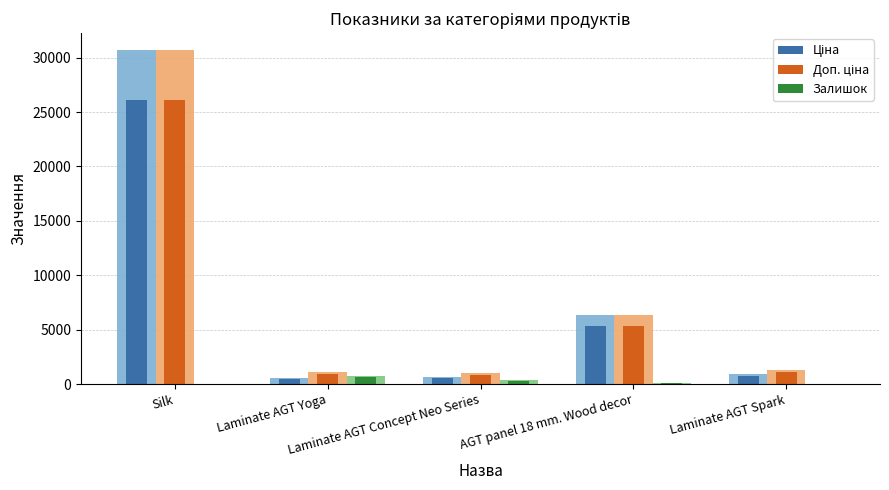

How many values in Залишок are above zero?

3